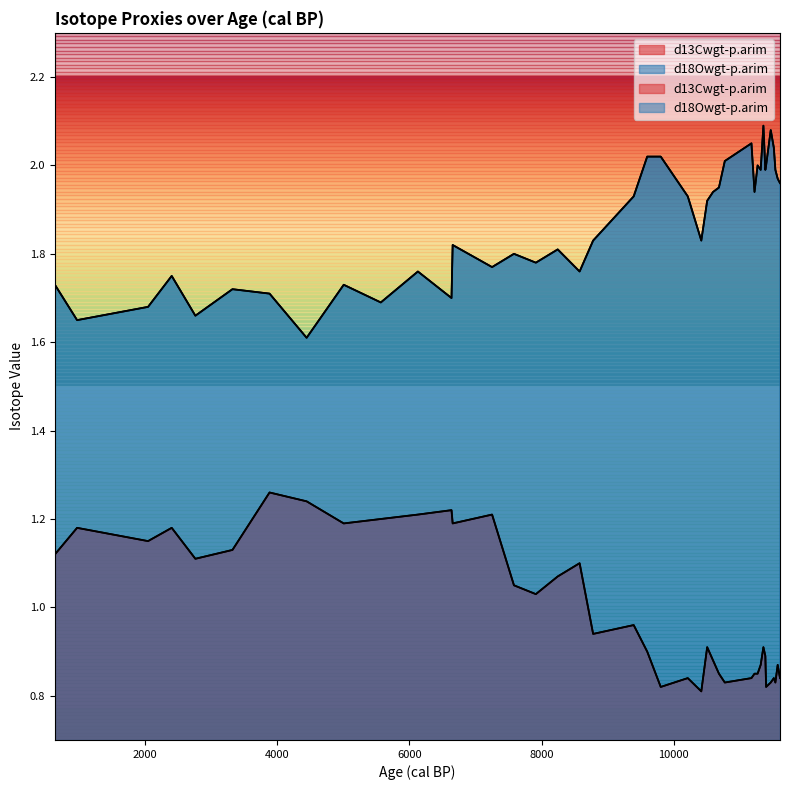

Does the chart display data point markers on the line(s)?

No